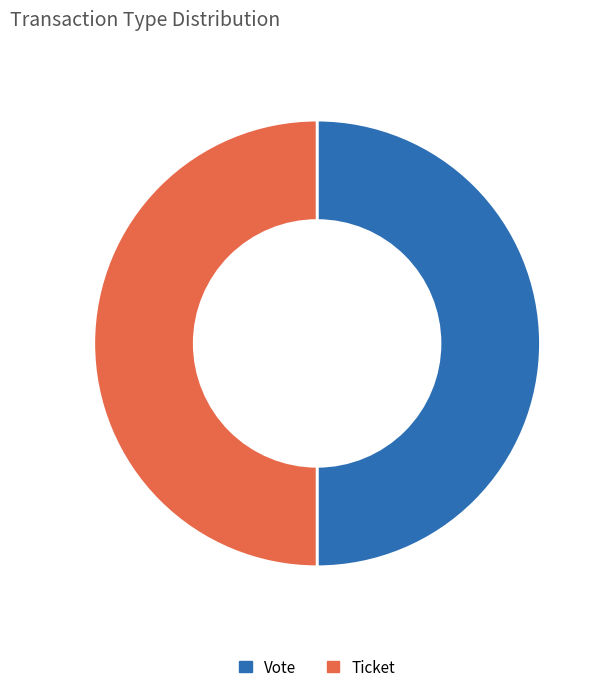

The Vote slice represents 91% of the pie. True or false?

False